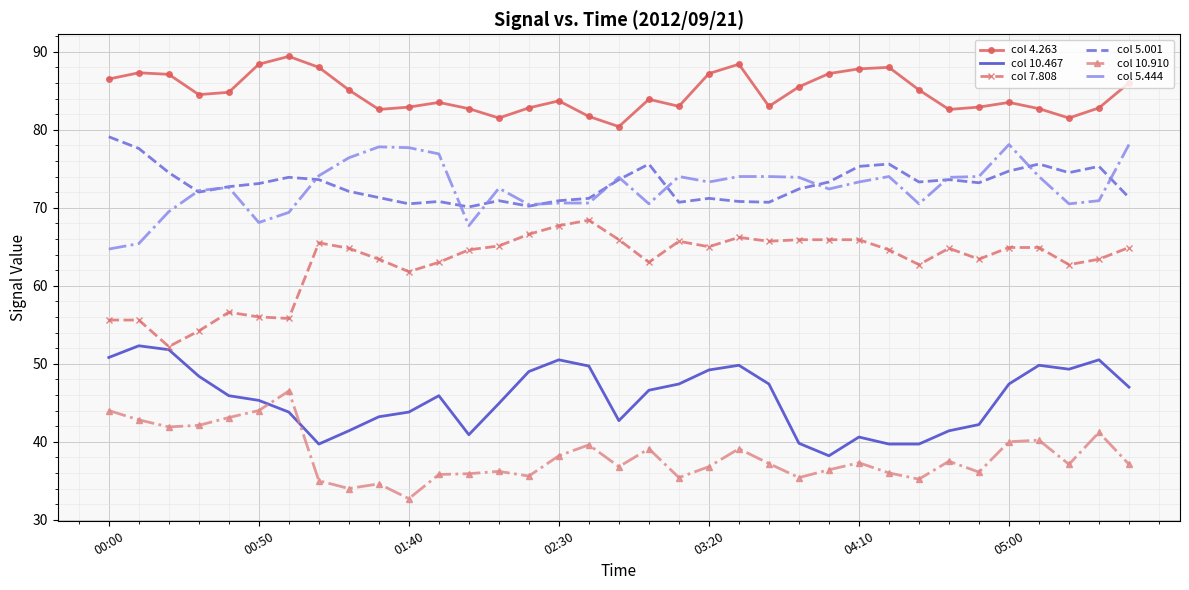

True or false: col 5.001 and col 10.467 cross at least once.

False